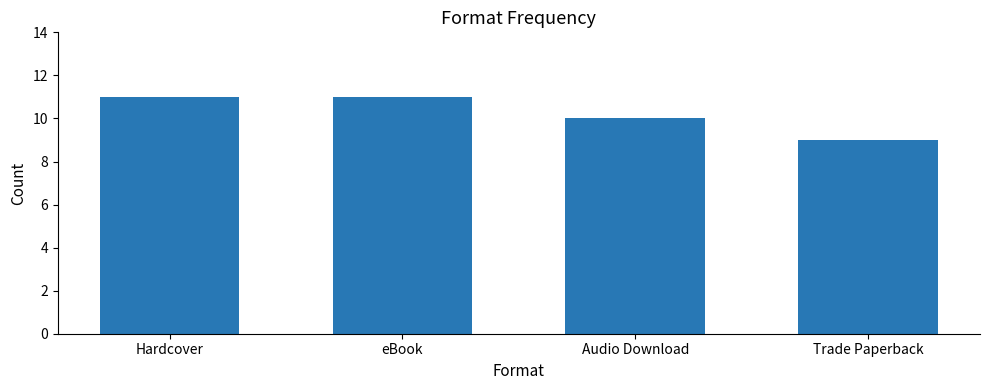

What is the greatest value displayed?

11